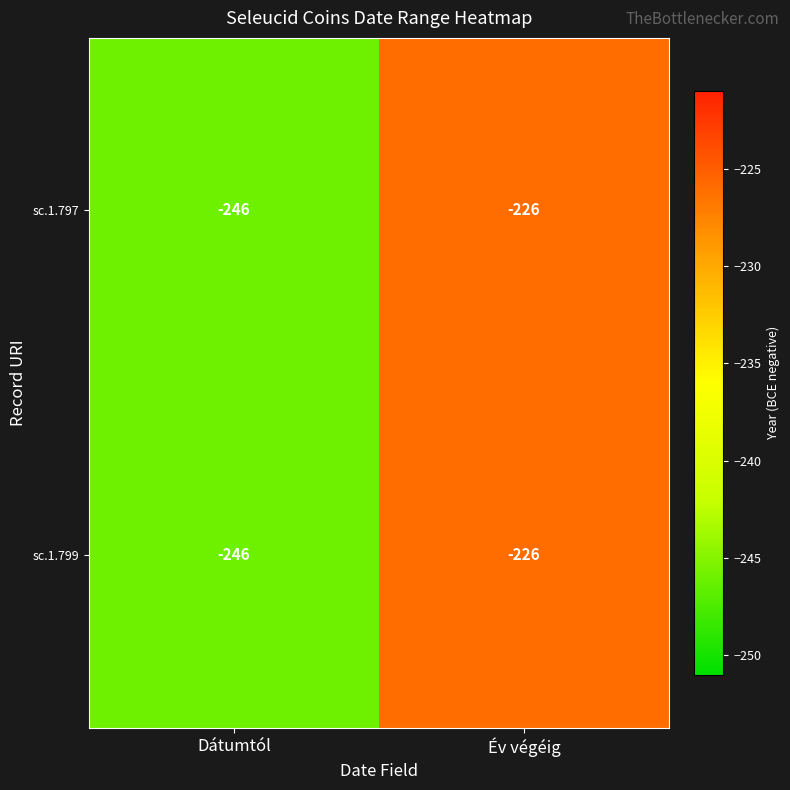

Where is sc.1.797 nearest to the value -236?

Dátumtól